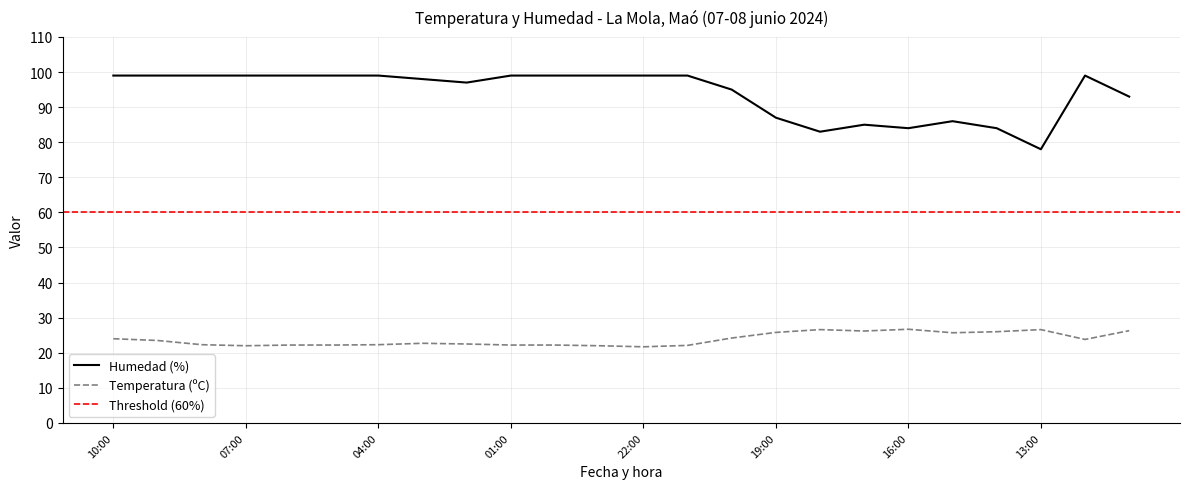

Reading right to left, extract all data points from this chart.

Temperatura (ºC): 26.3	23.8	26.6	26.0	25.7	26.7	26.2	26.6	25.8	24.2	22.1	21.7	22.0	22.2	22.2	22.5	22.7	22.3	22.2	22.2	22.0	22.3	23.5	24.0
Humedad (%): 93.0	99.0	78.0	84.0	86.0	84.0	85.0	83.0	87.0	95.0	99.0	99.0	99.0	99.0	99.0	97.0	98.0	99.0	99.0	99.0	99.0	99.0	99.0	99.0